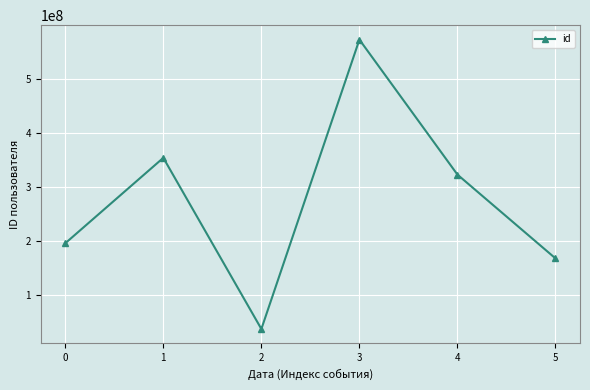

How many interior local peaks (higher than both neighbors) does the data have?

2